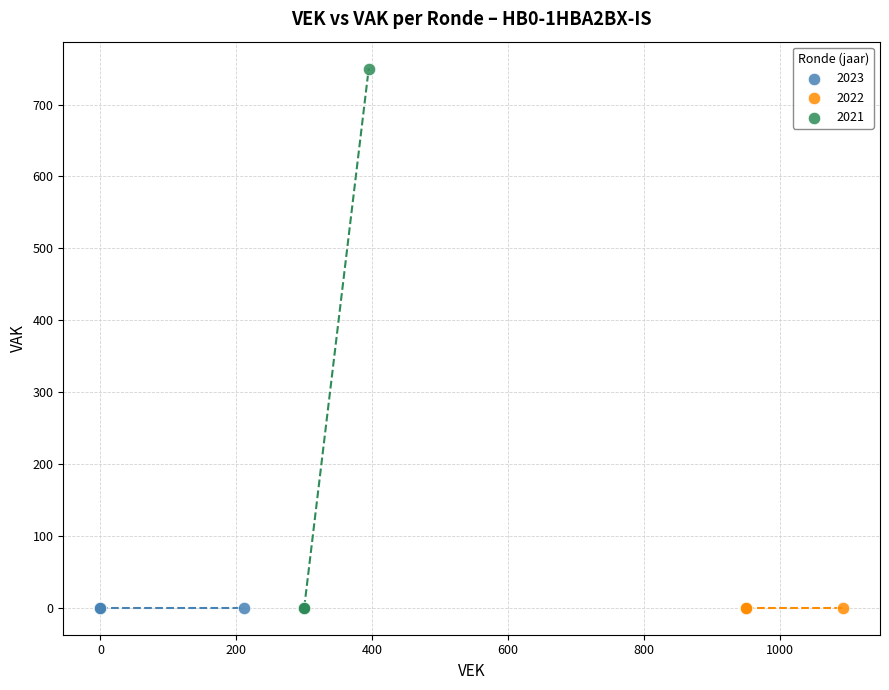

Which series reaches the maximum Y coordinate?

2021